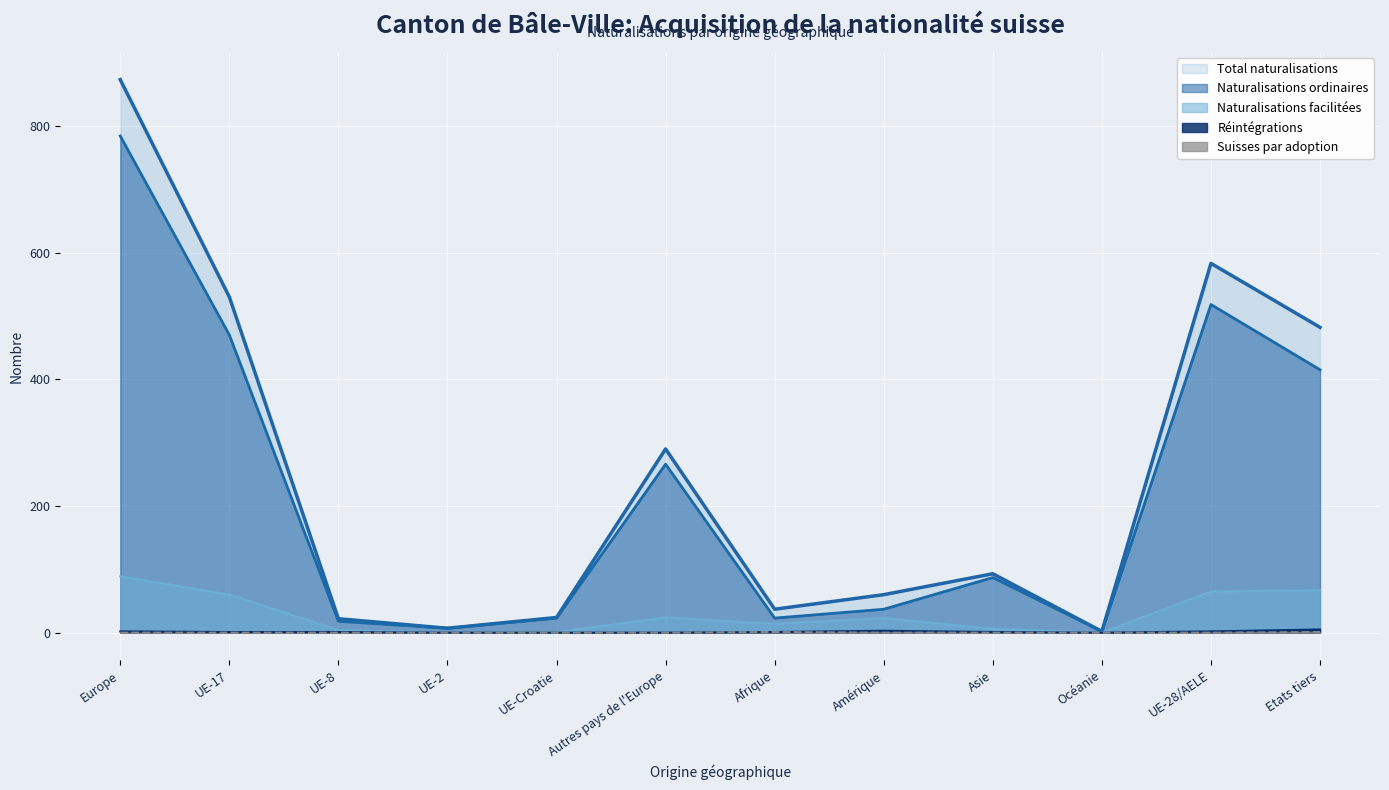

List the labels in order of Naturalisations facilitées value, largest first.

Europe, Etats tiers, UE-28/AELE, UE-17, Autres pays de l'Europe, Amérique, Afrique, Asie, UE-8, UE-Croatie, UE-2, Océanie